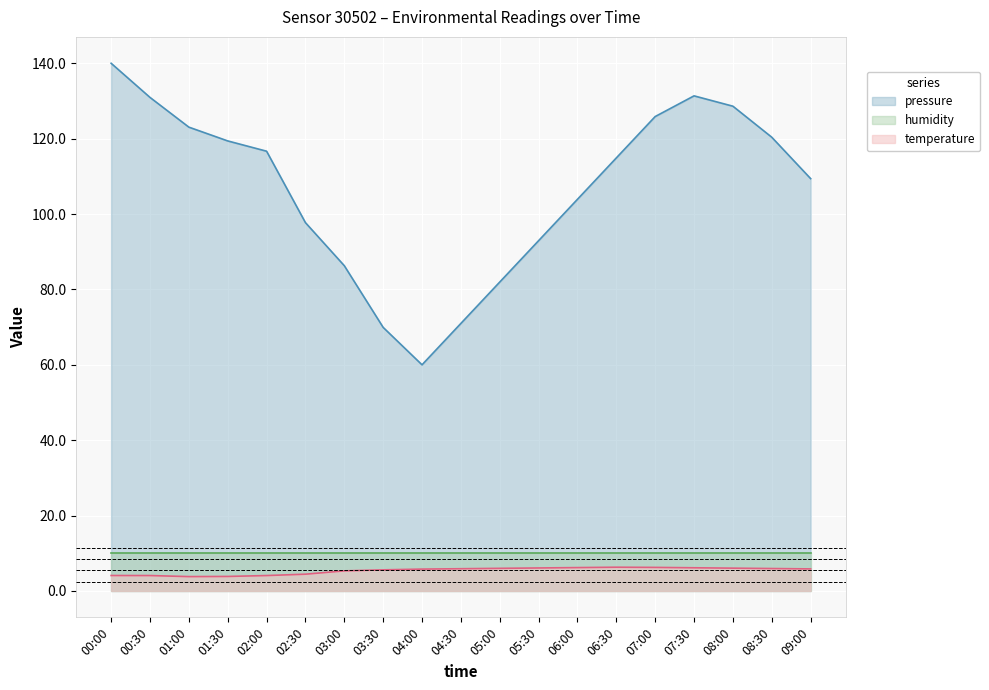

What is the label of the 16th point from the left?

07:30